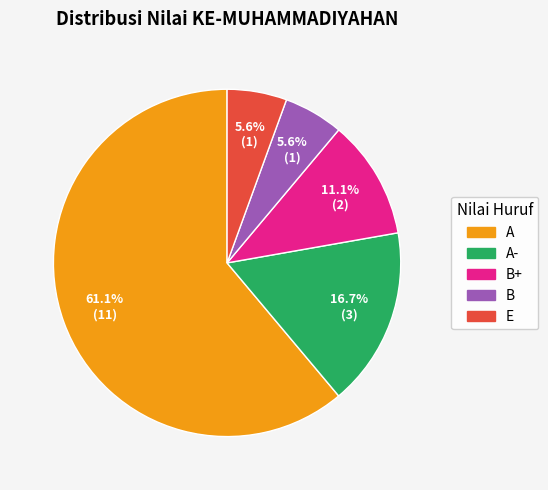

Is there a majority slice in this chart?

Yes